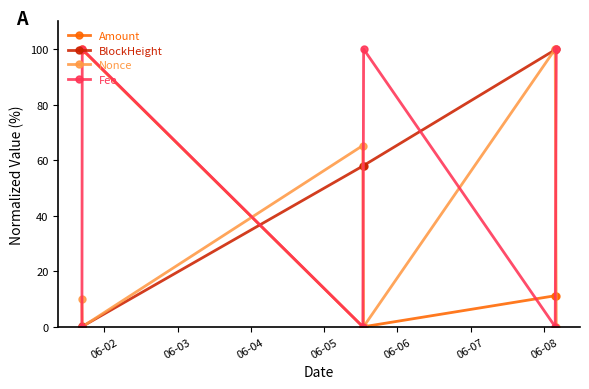

What is the average value of the Nonce series?

29.2